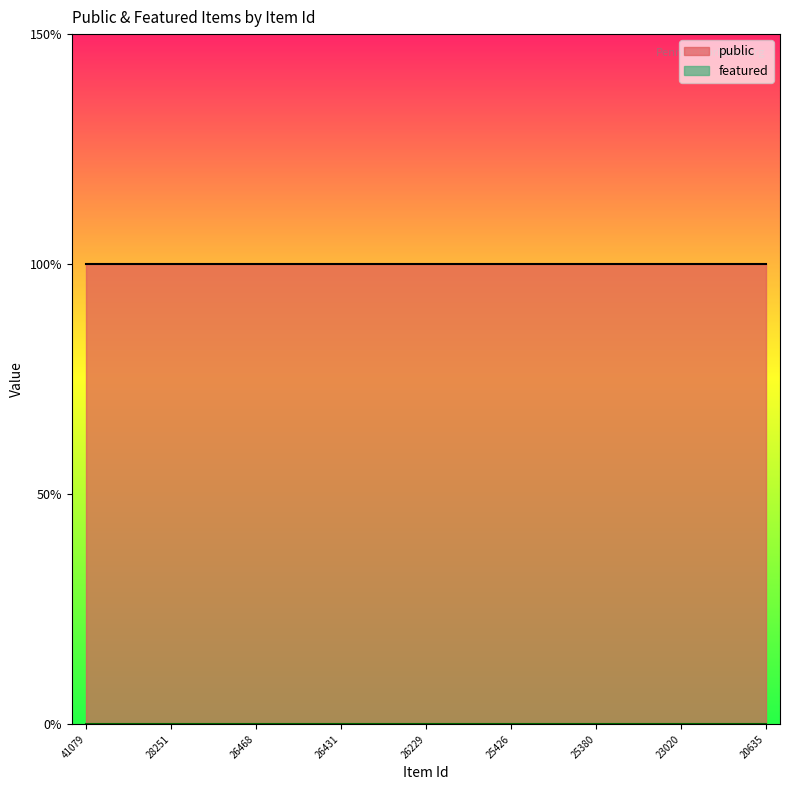

List the series in order of their peak value, lowest first.

featured, public